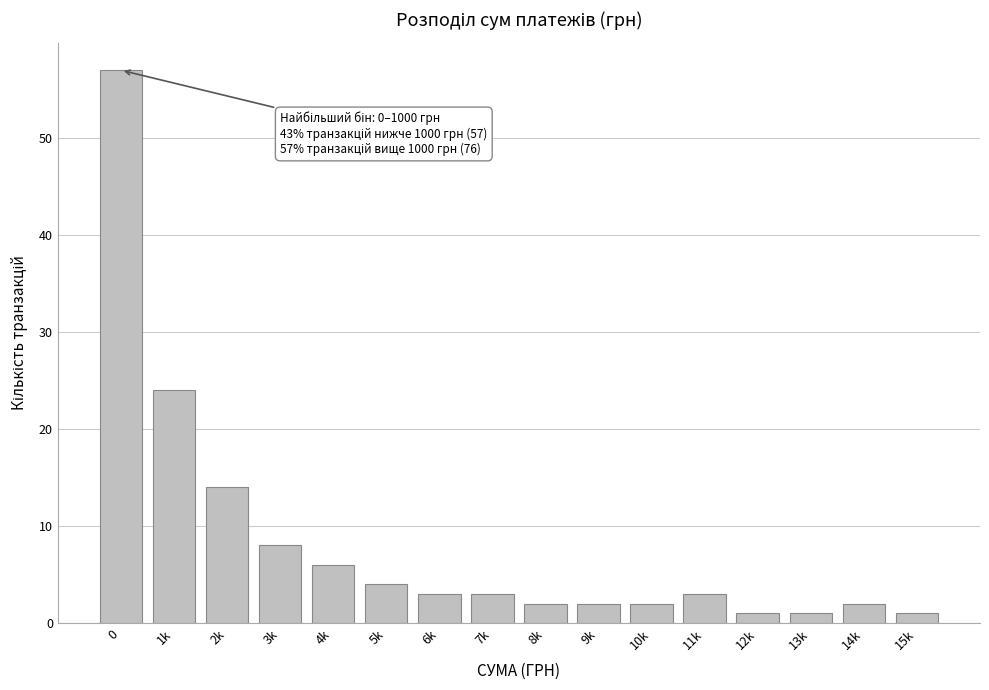

Reading left to right, transcribe all the data shown in this chart.

57	24	14	8	6	4	3	3	2	2	2	3	1	1	2	1